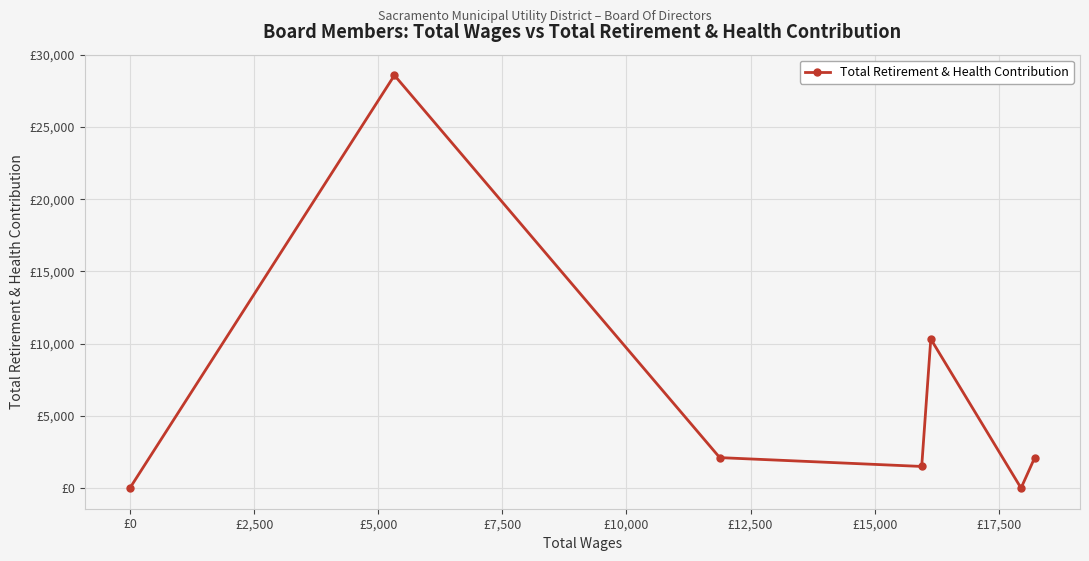

Does the chart display data point markers on the line(s)?

Yes